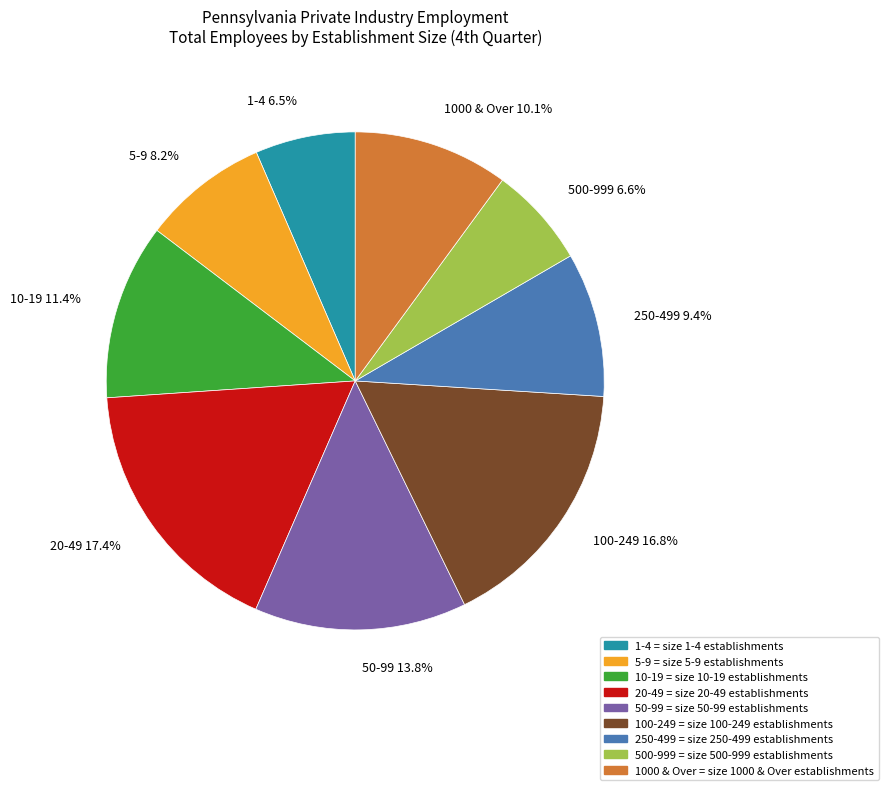

How many slices are in this pie chart?

9